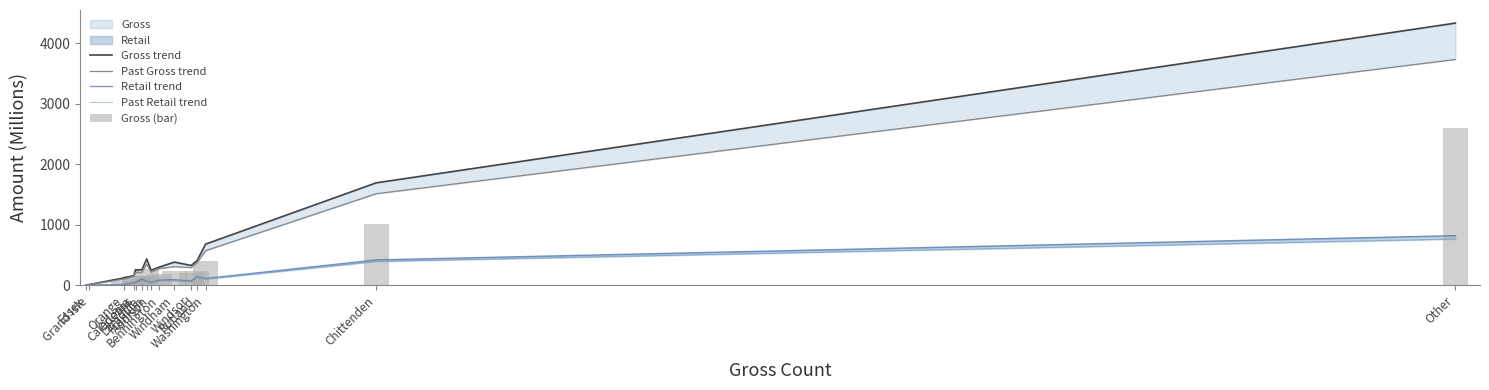

Which series has the largest range (max minus min)?

Gross trend